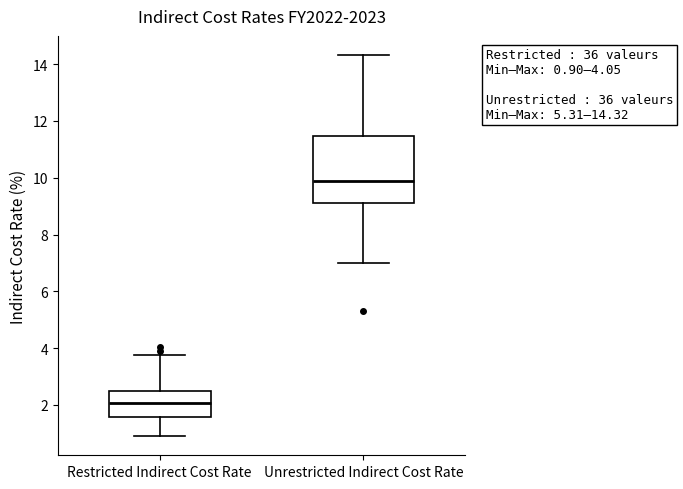

Which box is the tallest, from its lower edge to its upper edge?

Unrestricted Indirect Cost Rate